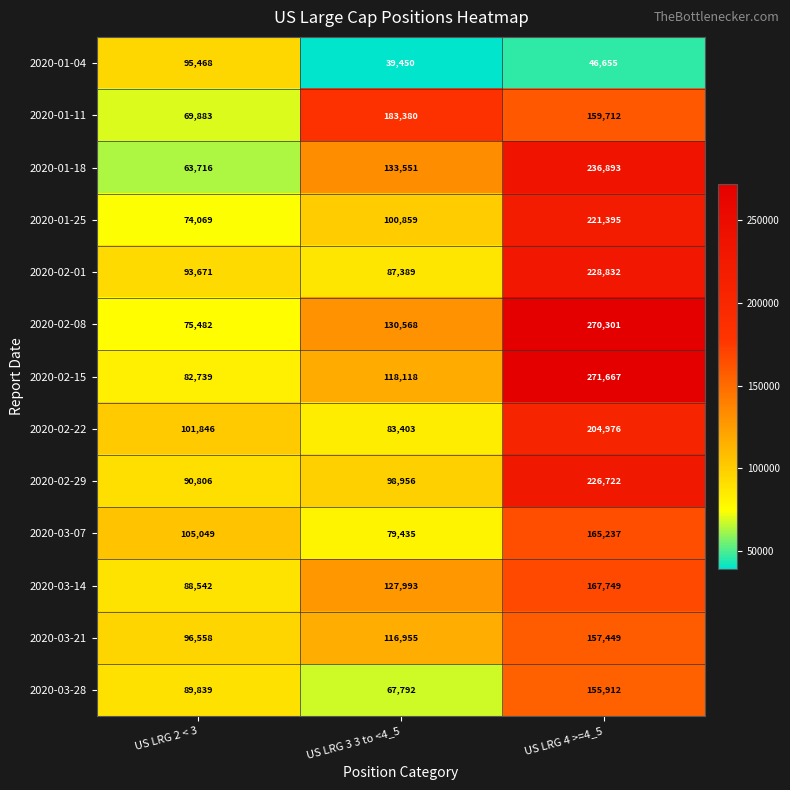

What is the smallest value displayed?

39450